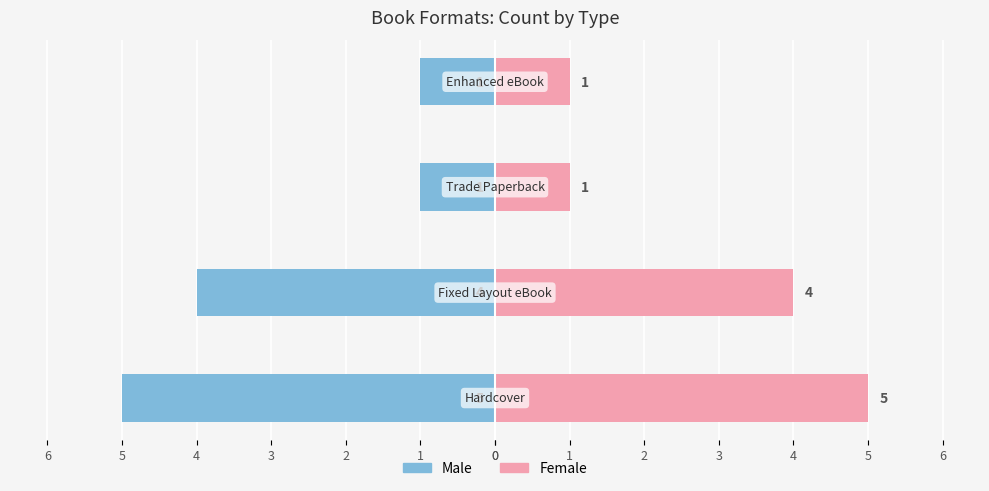

What is the value of the Trade / Enhanced bar at the 2nd from the left?

4